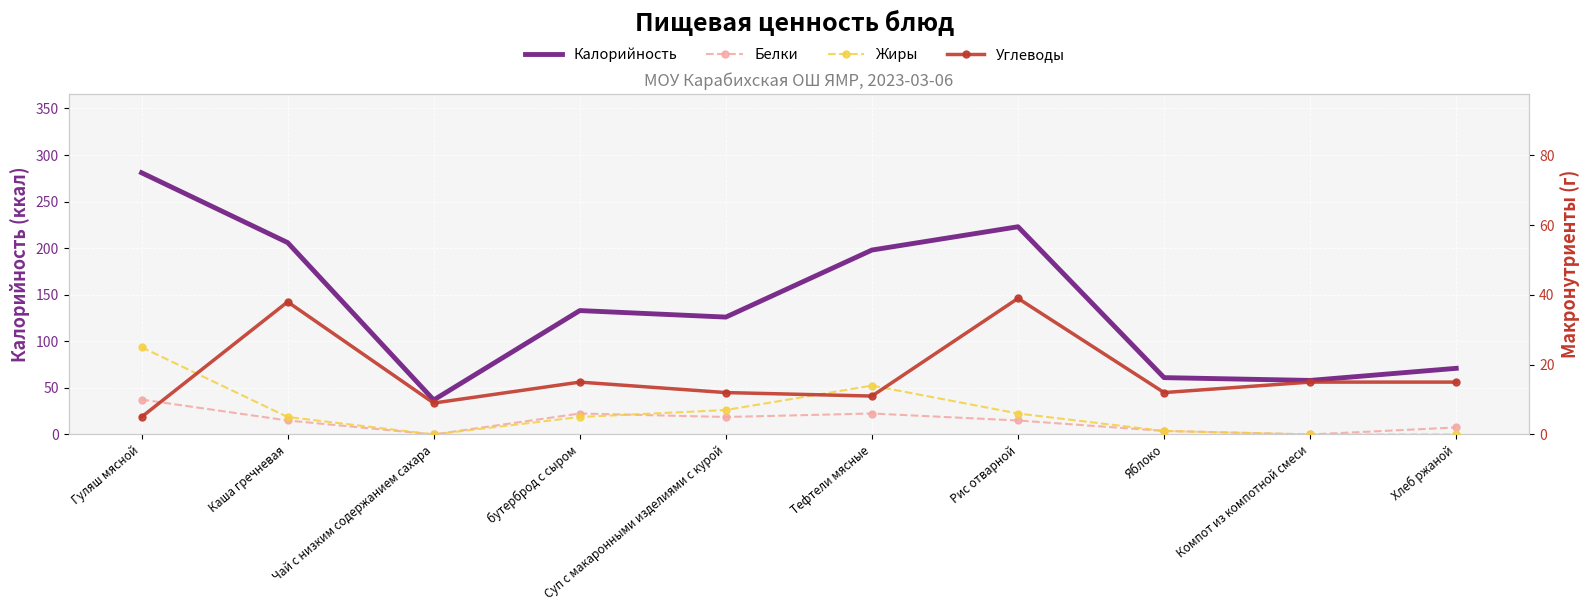

What is the maximum value shown in the chart?

281